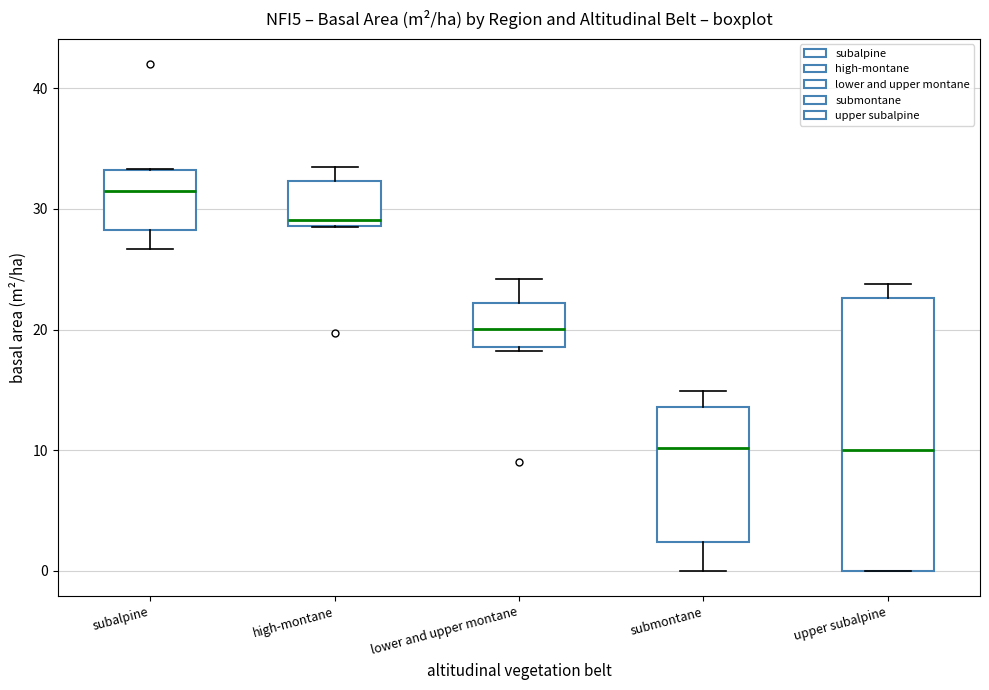

Reading left to right, read every box against the y-axis: the position of its median line, the range the box covers, and the ends of its whiskers. The values are not printed on the chart, so give them approximately, as read against the axis.

subalpine: median 31, box 28 to 33, whiskers 27 to 33
high-montane: median 29 (just above the box's lower edge), box 29 to 32, whiskers 29 to 34
lower and upper montane: median 20, box 19 to 22, whiskers 18 to 24
submontane: median 10, box 2 to 14, whiskers 0 to 15
upper subalpine: median 10, box 0 to 23, whiskers 0 to 24